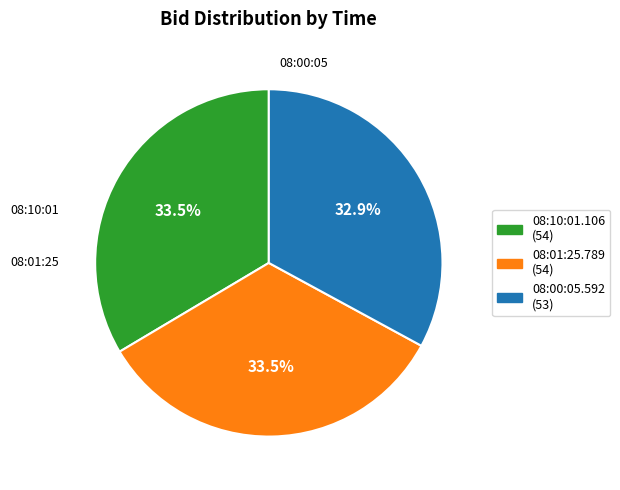

True or false: 08:00:05.592 accounts for 23% of the total.

False